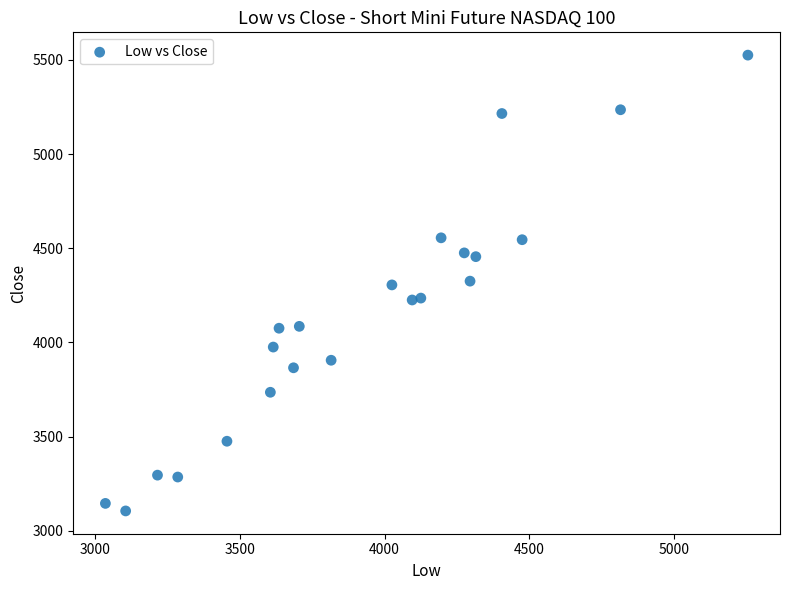

What is the range of X values (max minus min)?

2220